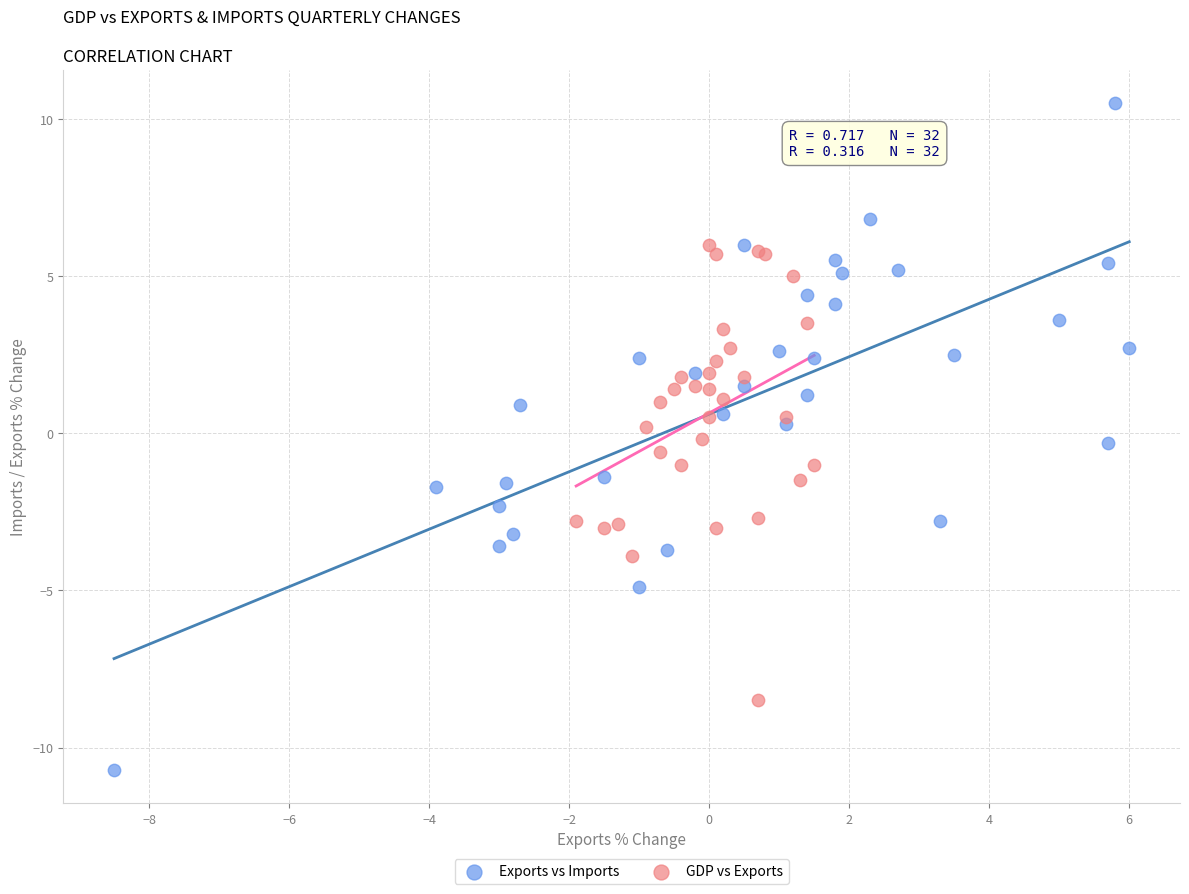

Which series reaches the minimum Y coordinate?

Exports vs Imports